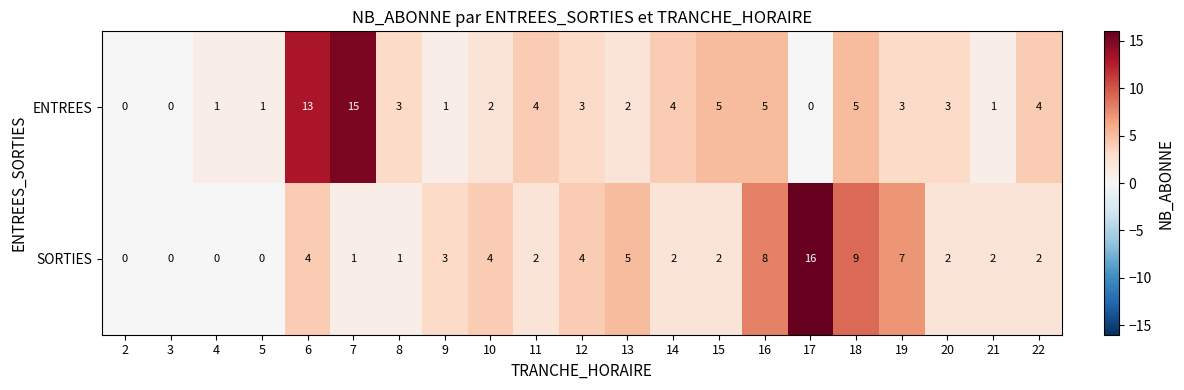

How many distinct data groups are displayed?

2